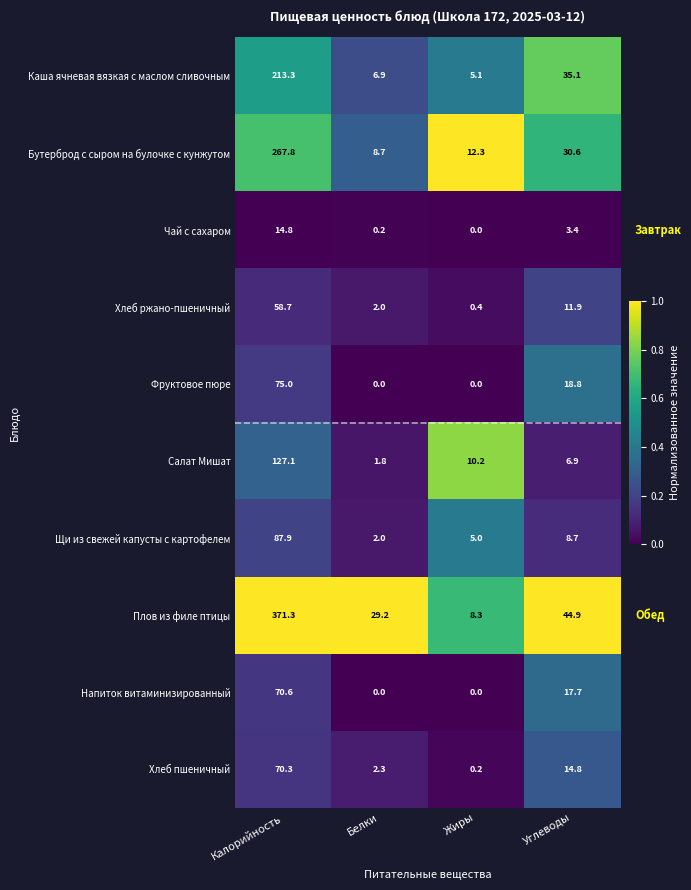

At which category does the chart reach its peak across all series?

Калорийность